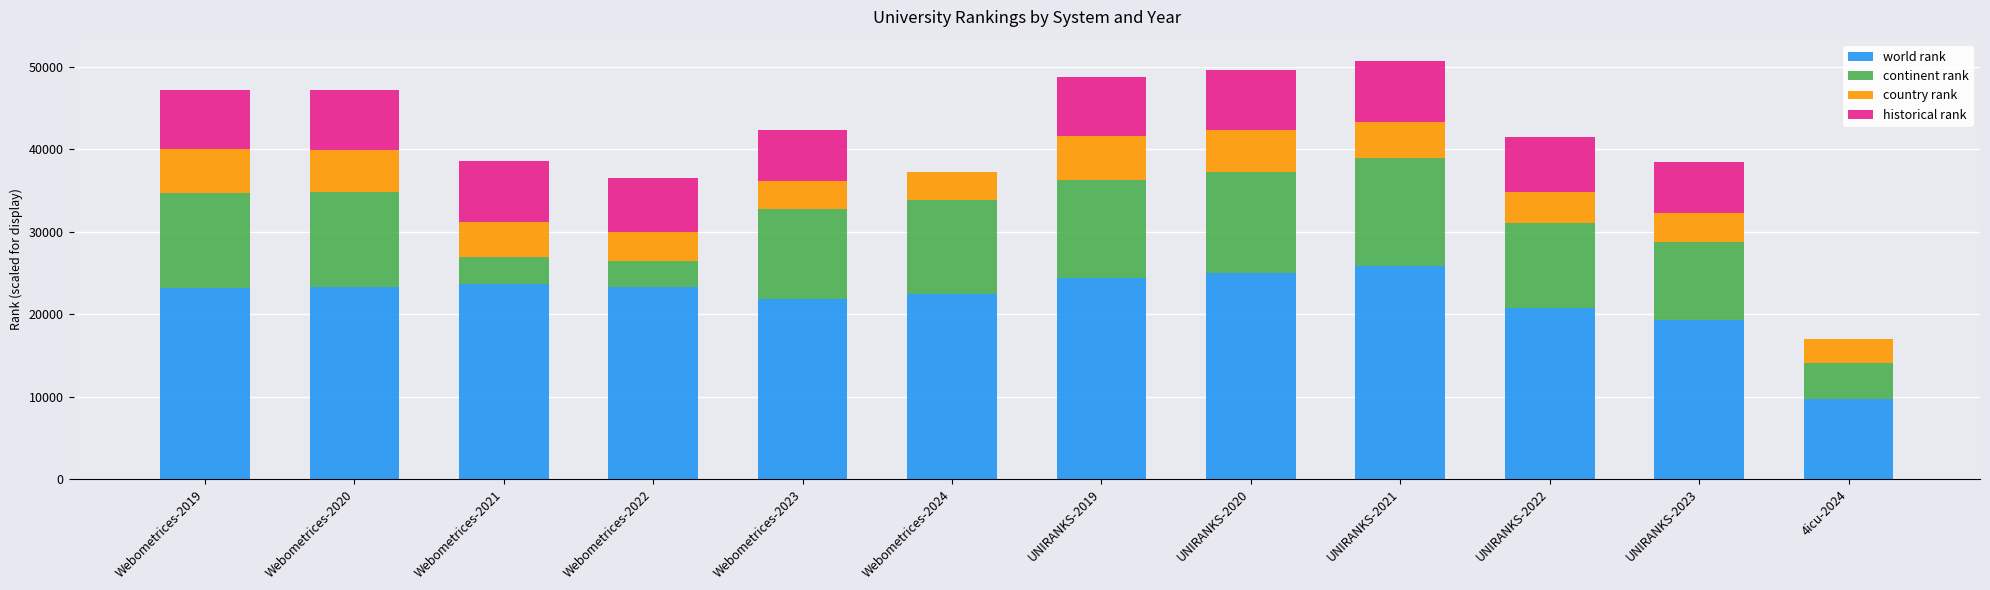

How many data points does each series have?

12